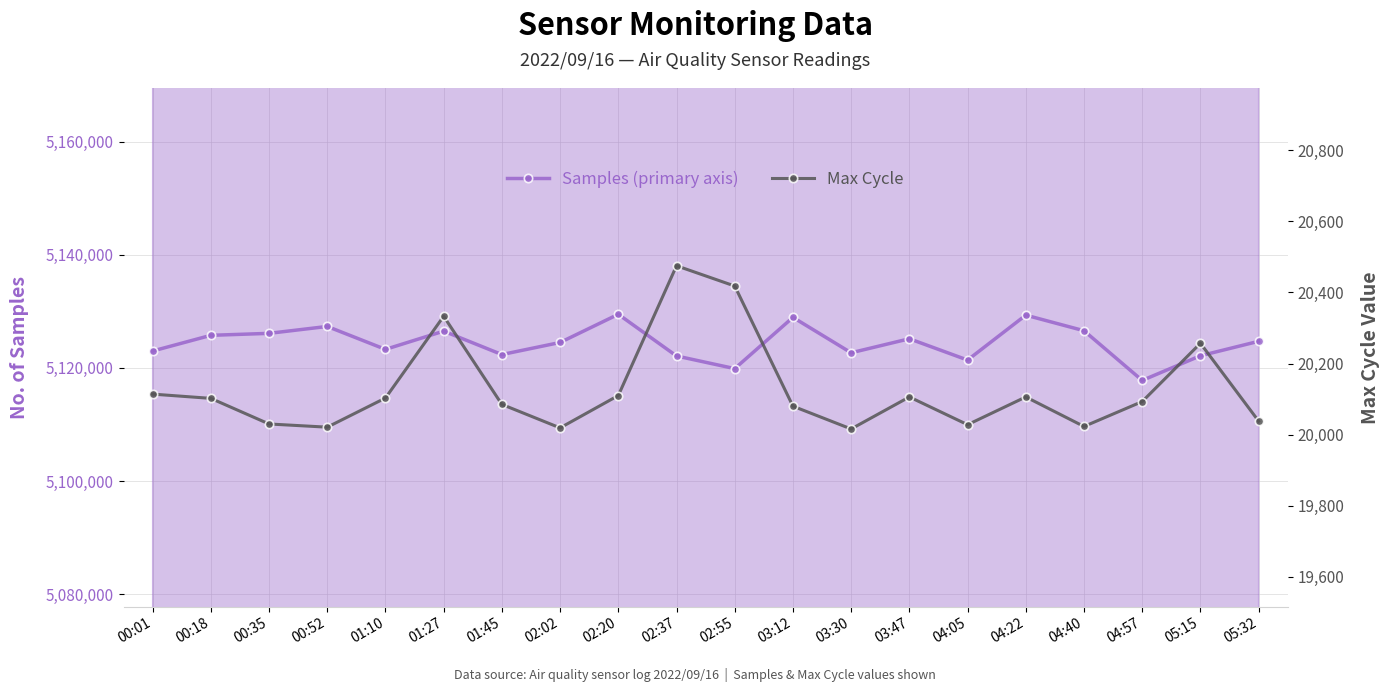

Reading right to left, what are all the values shown in this chart?

Samples (primary axis): 05:32=5124708	05:15=5122154	04:57=5117792	04:40=5126580	04:22=5129333	04:05=5121394	03:47=5125159	03:30=5122682	03:12=5128941	02:55=5119883	02:37=5122116	02:20=5129486	02:02=5124503	01:45=5122368	01:27=5126509	01:10=5123283	00:52=5127336	00:35=5126115	00:18=5125765	00:01=5122991
Max Cycle: 05:32=20038	05:15=20257	04:57=20093	04:40=20023	04:22=20106	04:05=20028	03:47=20106	03:30=20016	03:12=20080	02:55=20418	02:37=20475	02:20=20110	02:02=20019	01:45=20085	01:27=20333	01:10=20103	00:52=20021	00:35=20030	00:18=20102	00:01=20114